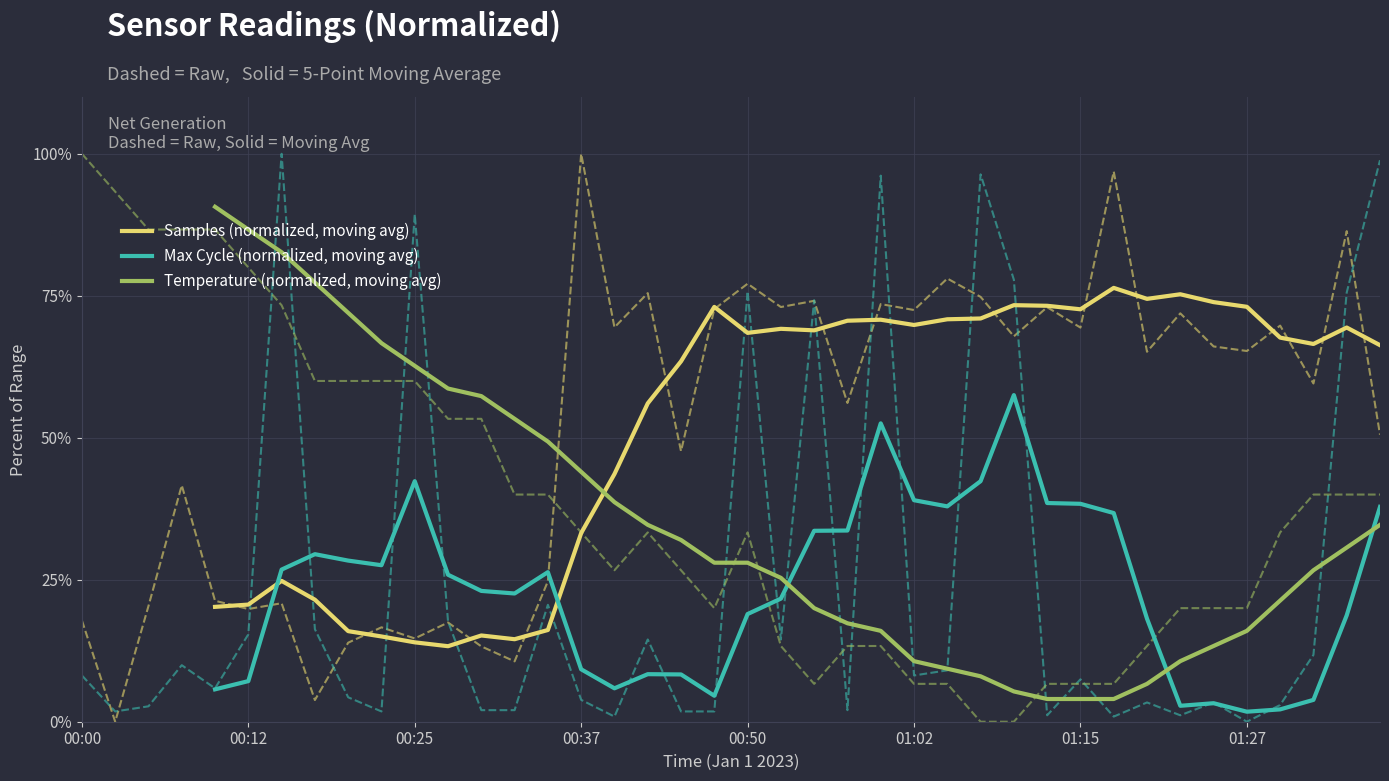

The Max Cycle (normalized, moving avg) series shows 4.4 at 00:37. True or false?

False